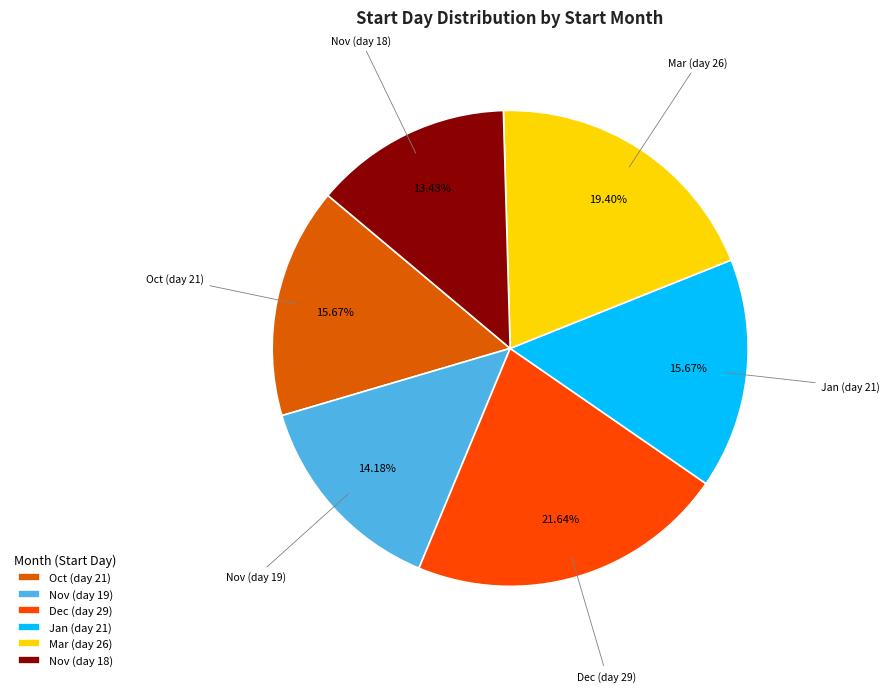

Does Dec (day 29) account for over 50% of the chart?

No